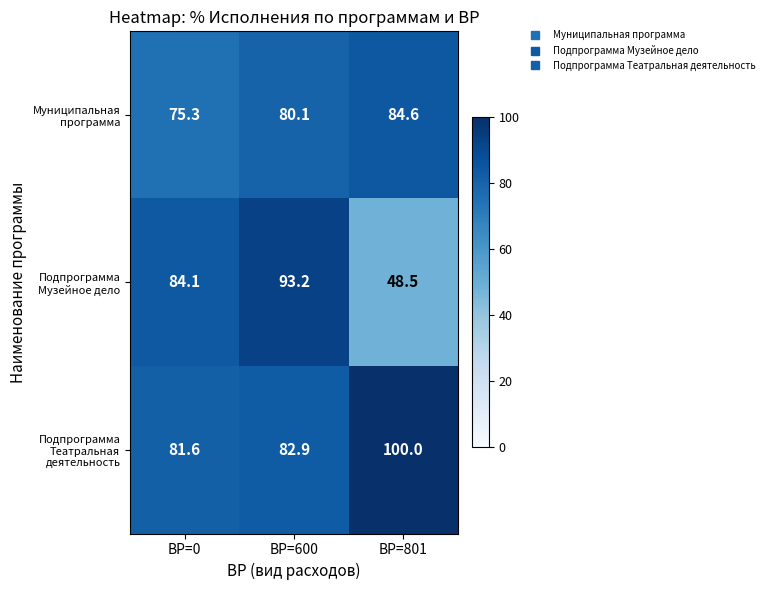

What value does the Подпрограмма Театральная деятельность series have at ВР=0?

81.6